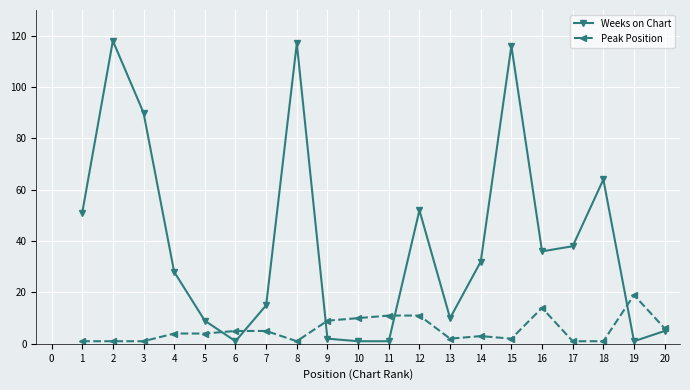

Between 6 and 9, which series saw the biggest shift?

Peak Position